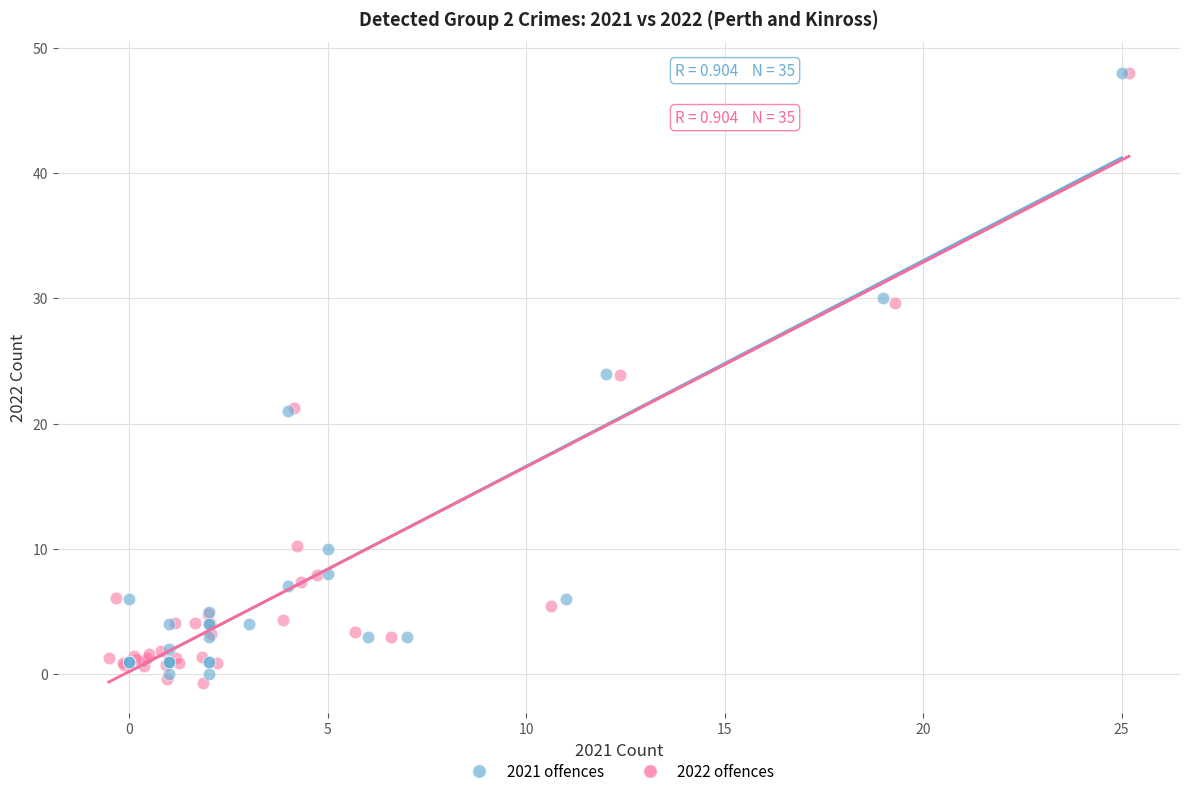

What are all the series names shown in the legend?

2021 offences, 2022 offences